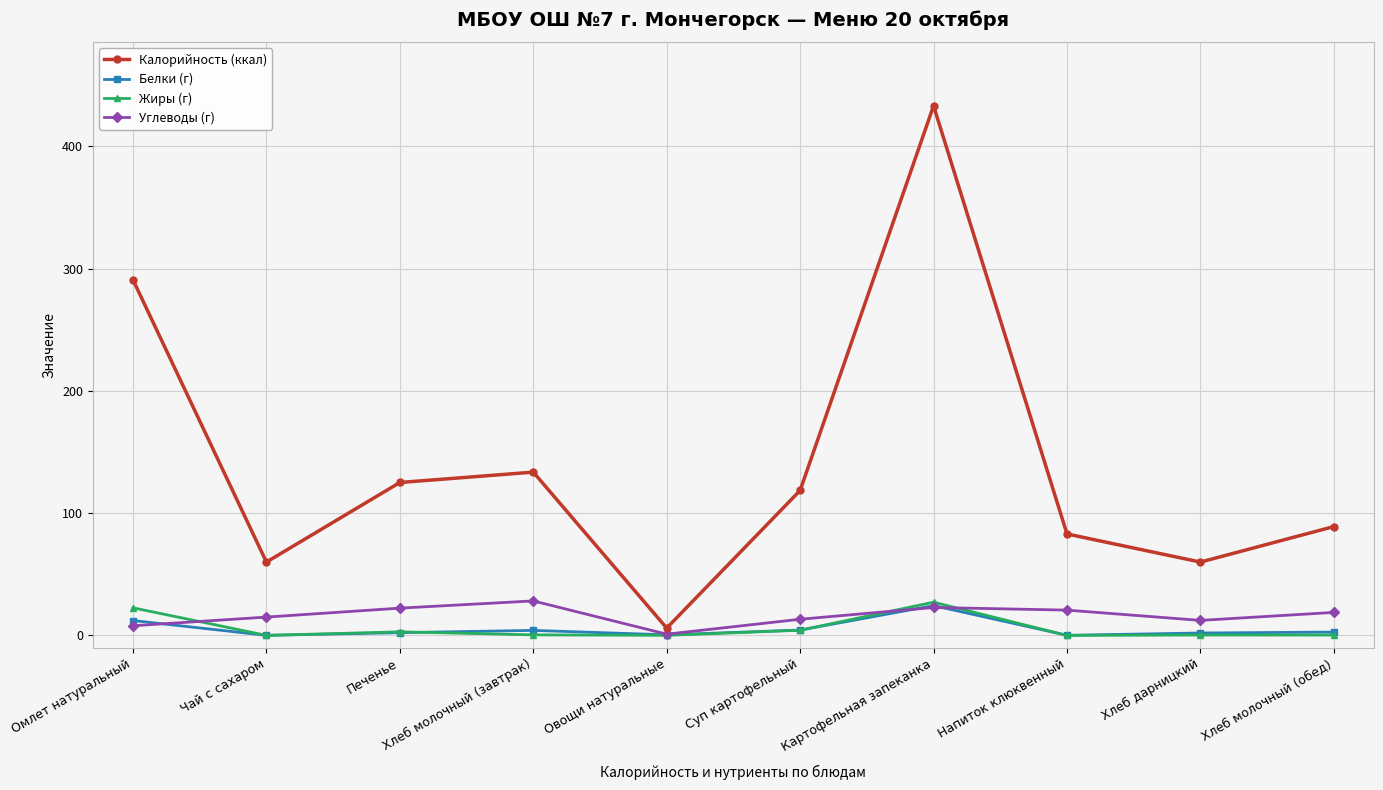

True or false: Белки (г) has more than 0 interior local peaks.

True